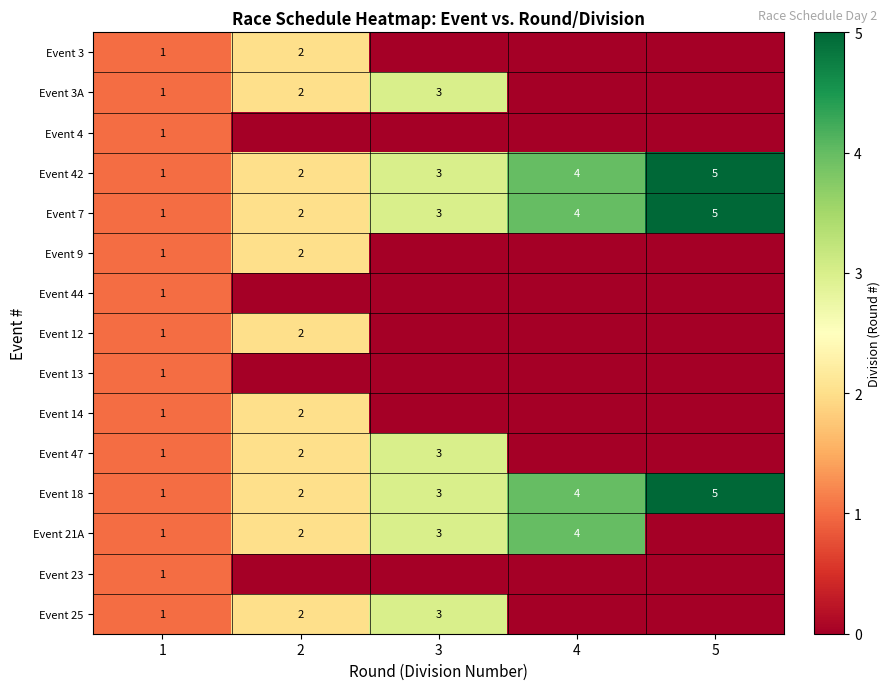

At how many categories does at least one series exceed 0?

5